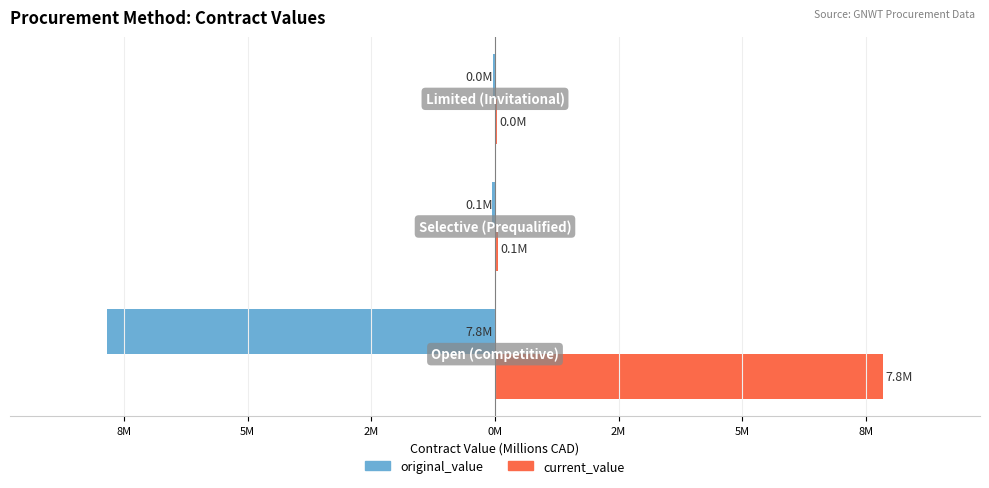

What are all the series names shown in the legend?

original_value, current_value